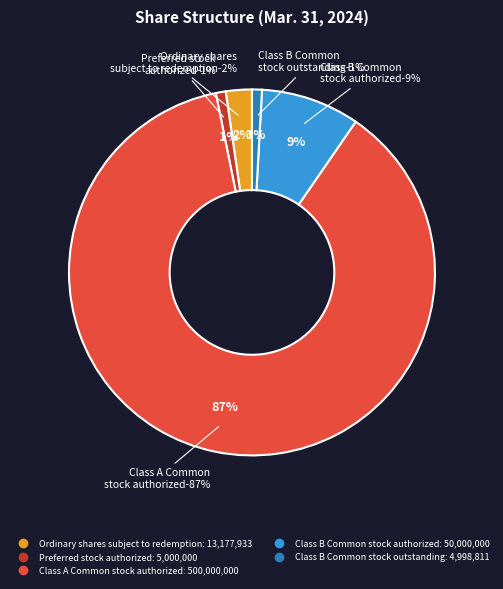

What is the largest slice in the pie chart?

Class A Common
stock authorized